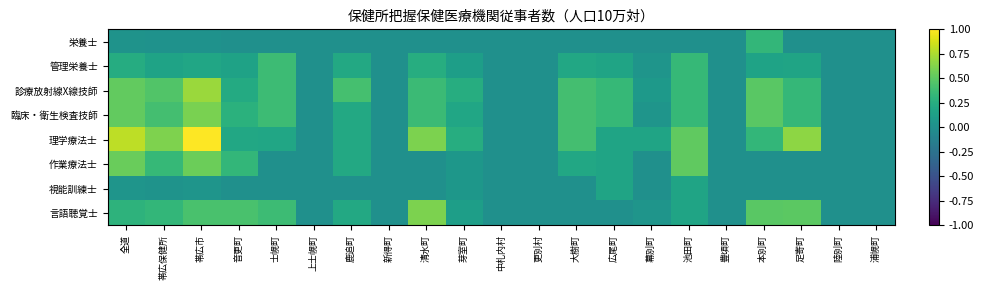

Reading left to right, what are all the values shown in this chart?

栄養士: 全道=0.0	帯広保健所=0.0	帯広市=0.0	音更町=0.0	士幌町=0.0	上士幌町=0.0	鹿追町=0.0	新得町=0.0	清水町=0.0	芽室町=0.0	中札内村=0.0	更別村=0.0	大樹町=0.0	広尾町=0.0	幕別町=0.0	池田町=0.0	豊頃町=0.0	本別町=0.3	足寄町=0.0	陸別町=0.0	浦幌町=0.0
管理栄養士: 全道=0.2	帯広保健所=0.2	帯広市=0.2	音更町=0.1	士幌町=0.4	上士幌町=0.0	鹿追町=0.2	新得町=0.0	清水町=0.2	芽室町=0.1	中札内村=0.0	更別村=0.0	大樹町=0.2	広尾町=0.2	幕別町=0.0	池田町=0.3	豊頃町=0.0	本別町=0.2	足寄町=0.2	陸別町=0.0	浦幌町=0.0
診療放射線X線技師: 全道=0.5	帯広保健所=0.5	帯広市=0.7	音更町=0.2	士幌町=0.4	上士幌町=0.0	鹿追町=0.4	新得町=0.0	清水町=0.4	芽室町=0.2	中札内村=0.0	更別村=0.0	大樹町=0.4	広尾町=0.3	幕別町=0.1	池田町=0.3	豊頃町=0.0	本別町=0.5	足寄町=0.3	陸別町=0.0	浦幌町=0.0
臨床・衛生検査技師: 全道=0.5	帯広保健所=0.4	帯広市=0.6	音更町=0.3	士幌町=0.4	上士幌町=0.0	鹿追町=0.2	新得町=0.0	清水町=0.4	芽室町=0.2	中札内村=0.0	更別村=0.0	大樹町=0.4	広尾町=0.3	幕別町=0.0	池田町=0.3	豊頃町=0.0	本別町=0.5	足寄町=0.3	陸別町=0.0	浦幌町=0.0
理学療法士: 全道=0.8	帯広保健所=0.6	帯広市=1.0	音更町=0.2	士幌町=0.2	上士幌町=0.0	鹿追町=0.2	新得町=0.0	清水町=0.6	芽室町=0.2	中札内村=0.0	更別村=0.0	大樹町=0.4	広尾町=0.2	幕別町=0.2	池田町=0.5	豊頃町=0.0	本別町=0.3	足寄町=0.7	陸別町=0.0	浦幌町=0.0
作業療法士: 全道=0.5	帯広保健所=0.3	帯広市=0.5	音更町=0.3	士幌町=0.0	上士幌町=0.0	鹿追町=0.2	新得町=0.0	清水町=0.0	芽室町=0.1	中札内村=0.0	更別村=0.0	大樹町=0.2	広尾町=0.2	幕別町=0.0	池田町=0.5	豊頃町=0.0	本別町=0.0	足寄町=0.0	陸別町=0.0	浦幌町=0.0
視能訓練士: 全道=0.0	帯広保健所=0.0	帯広市=0.0	音更町=0.0	士幌町=0.0	上士幌町=0.0	鹿追町=0.0	新得町=0.0	清水町=0.0	芽室町=0.1	中札内村=0.0	更別村=0.0	大樹町=0.0	広尾町=0.2	幕別町=0.0	池田町=0.2	豊頃町=0.0	本別町=0.0	足寄町=0.0	陸別町=0.0	浦幌町=0.0
言語聴覚士: 全道=0.3	帯広保健所=0.3	帯広市=0.4	音更町=0.4	士幌町=0.4	上士幌町=0.0	鹿追町=0.2	新得町=0.0	清水町=0.6	芽室町=0.1	中札内村=0.0	更別村=0.0	大樹町=0.0	広尾町=0.0	幕別町=0.0	池田町=0.2	豊頃町=0.0	本別町=0.5	足寄町=0.5	陸別町=0.0	浦幌町=0.0